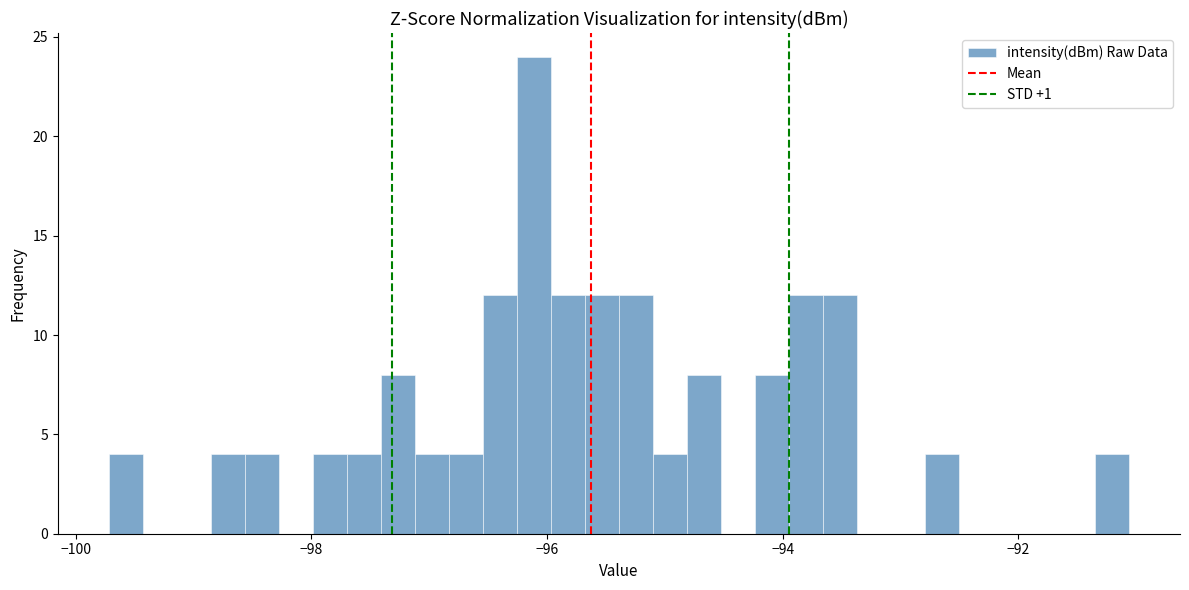

Around what value on the x-axis is the tallest bar? Give the approximate position of its centre, as read against the axis.

-96.2